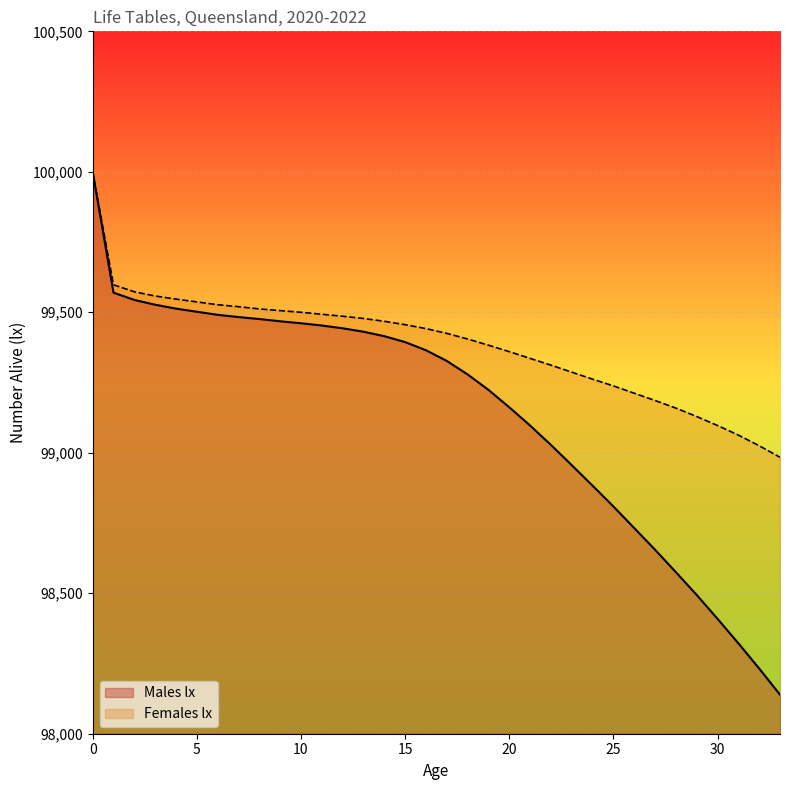

What is the smallest value displayed?

98139